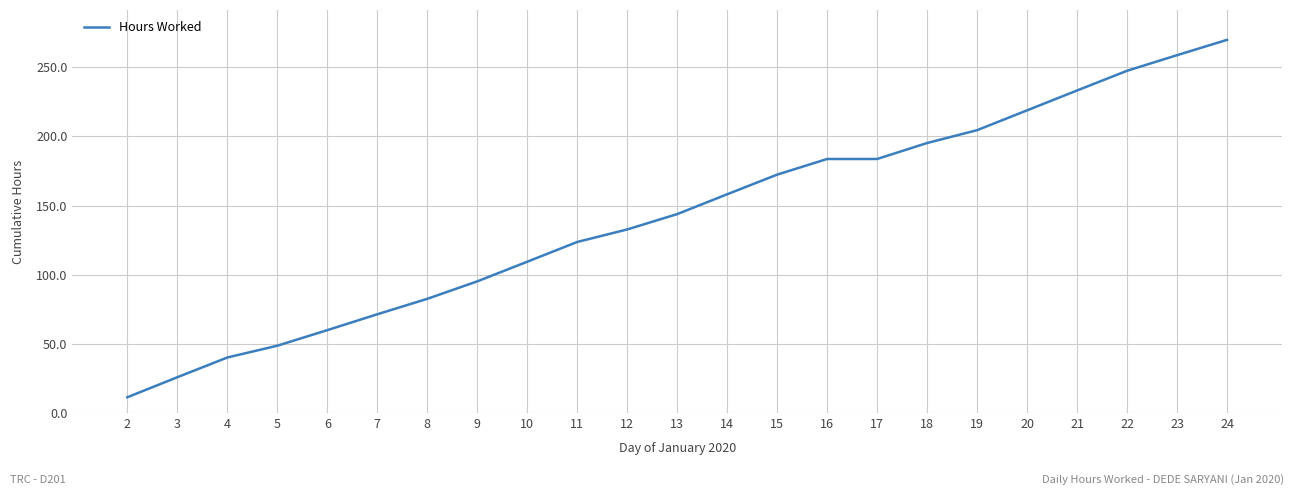

What is the maximum value shown in the chart?

269.8